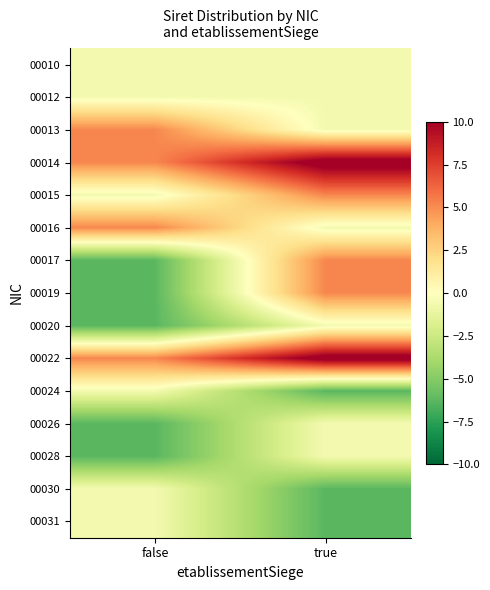

Reading right to left, extract all data points from this chart.

00010: true=-0.6	false=-0.6
00012: true=-0.6	false=-0.6
00013: true=-0.6	false=5.2
00014: true=10.9	false=5.2
00015: true=5.2	false=-0.6
00016: true=-0.6	false=5.2
00017: true=5.2	false=-6.3
00019: true=5.2	false=-6.3
00020: true=-0.6	false=-6.3
00022: true=10.9	false=5.2
00024: true=-6.3	false=-0.6
00026: true=-0.6	false=-6.3
00028: true=-0.6	false=-6.3
00030: true=-6.3	false=-0.6
00031: true=-6.3	false=-0.6